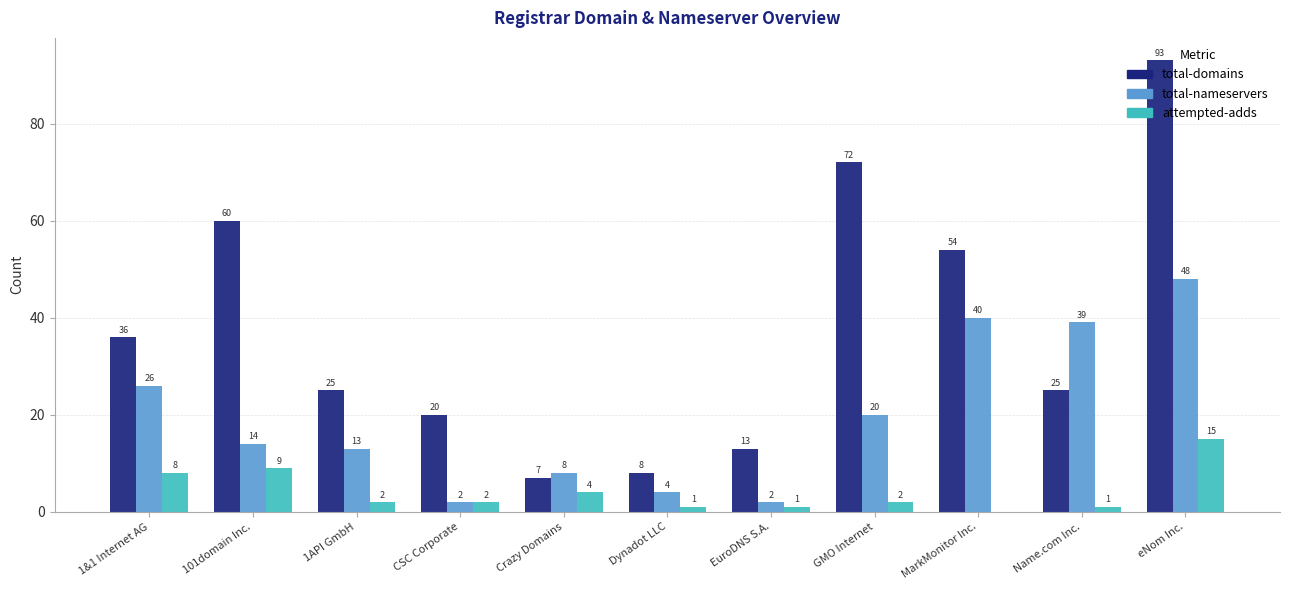

What is the sum of all attempted-adds values?

45